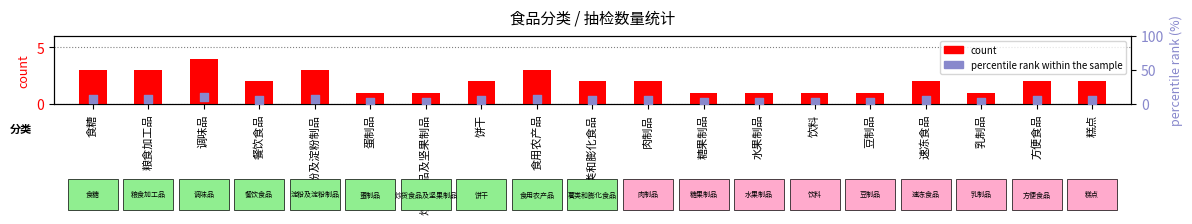

At which category is the sum across all series the highest?

调味品